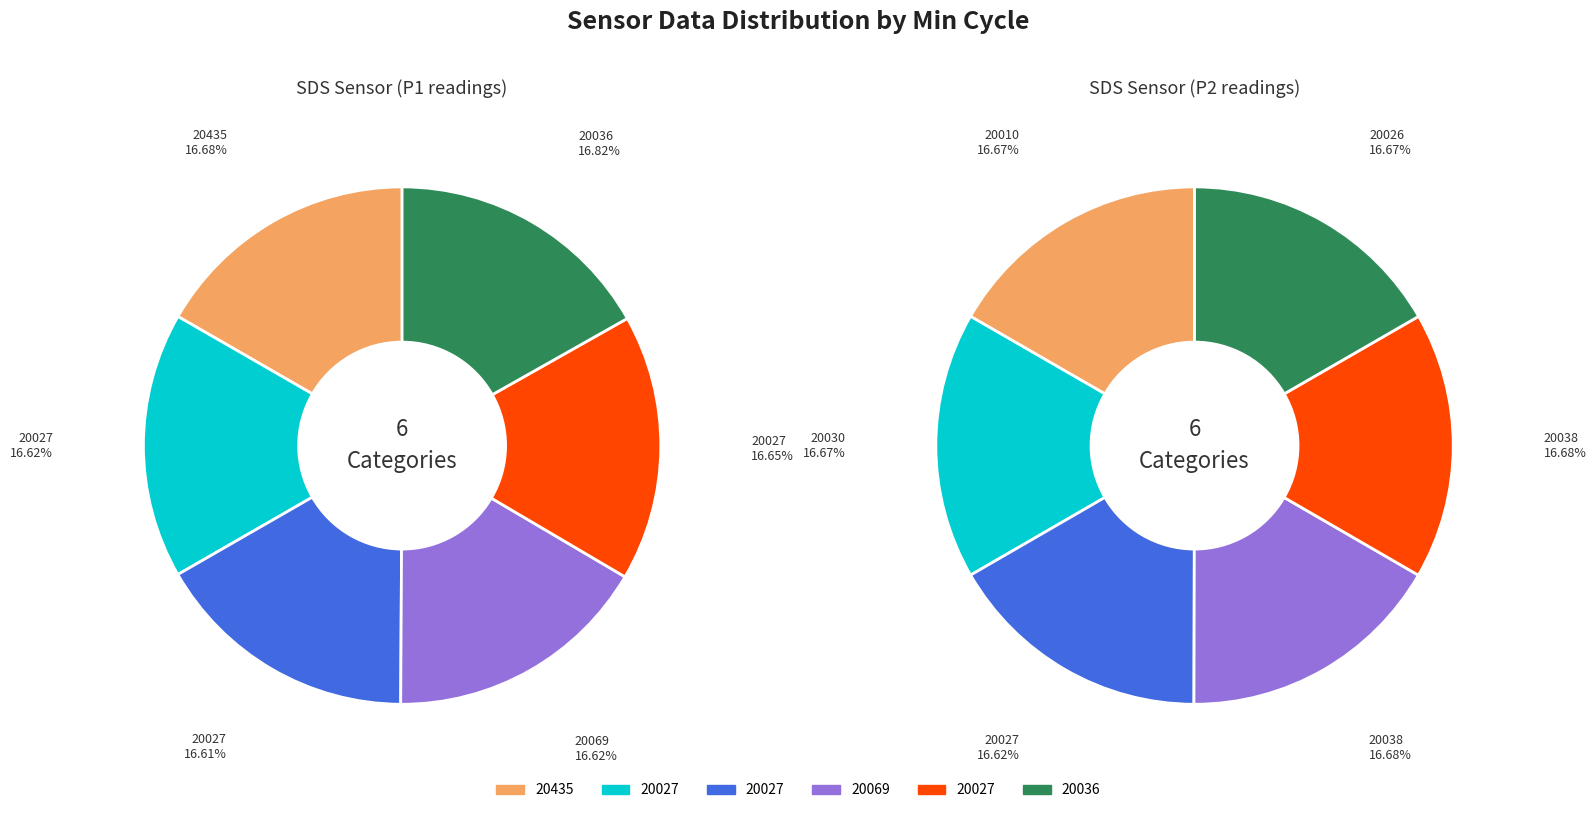

Is there any slice that represents more than half of the pie?

No